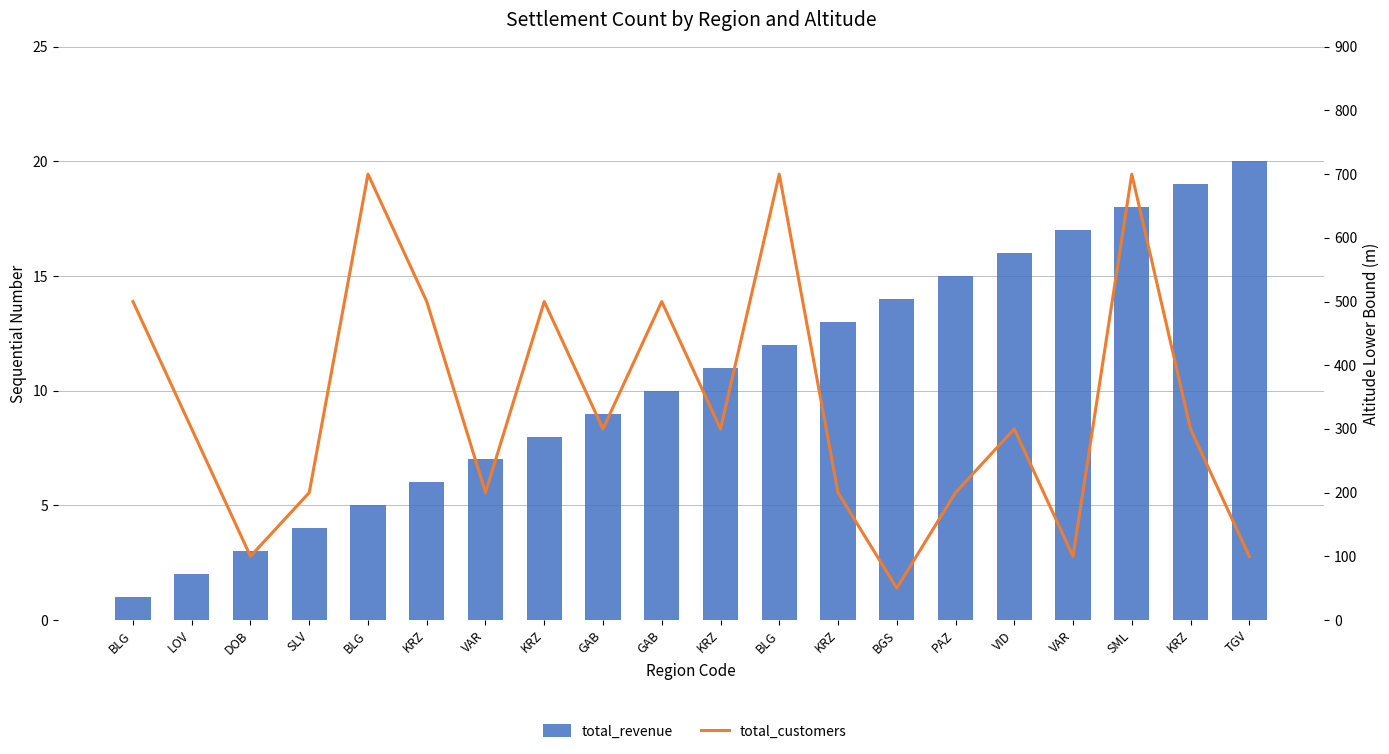

Where does the total_revenue series first go above 11?

BLG